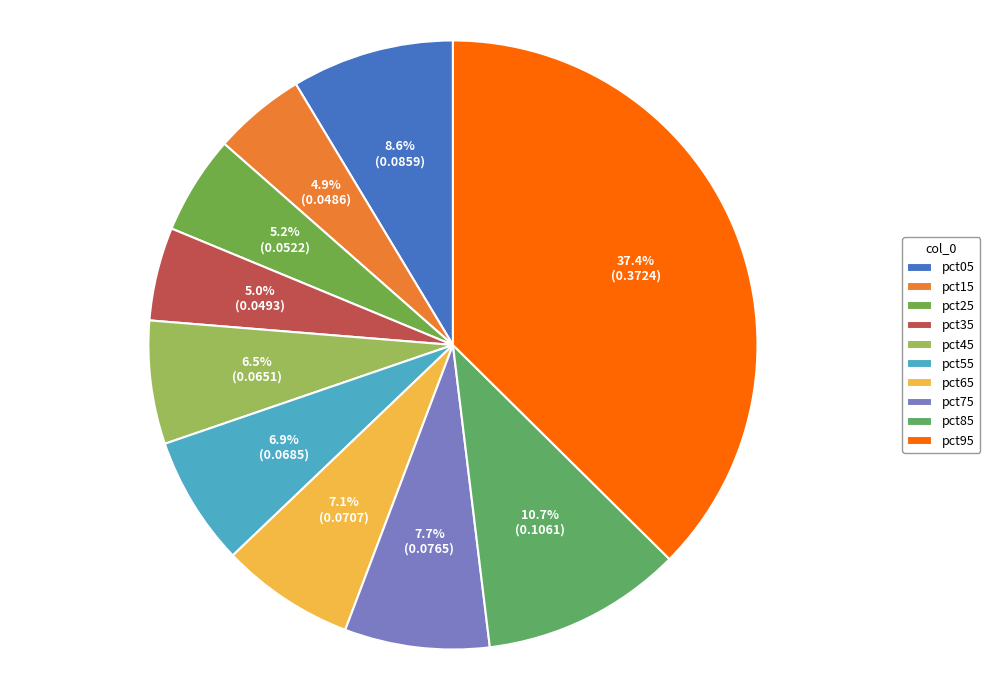

Which slice is the smallest?

pct15